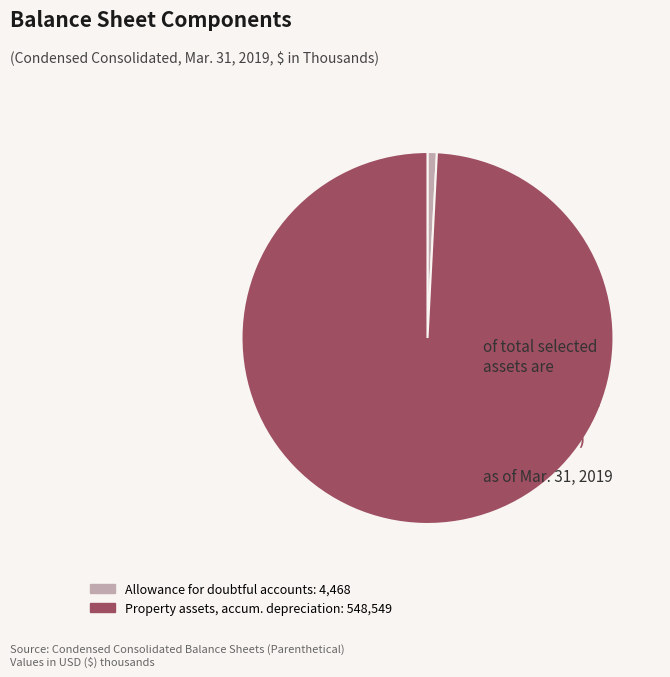

Does any single category account for the majority?

Yes